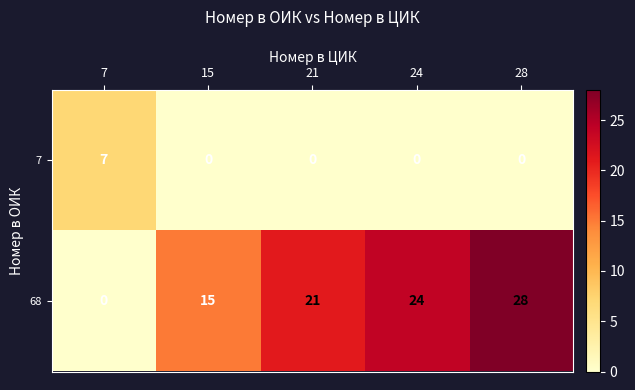

At how many categories does at least one series exceed 6?

5